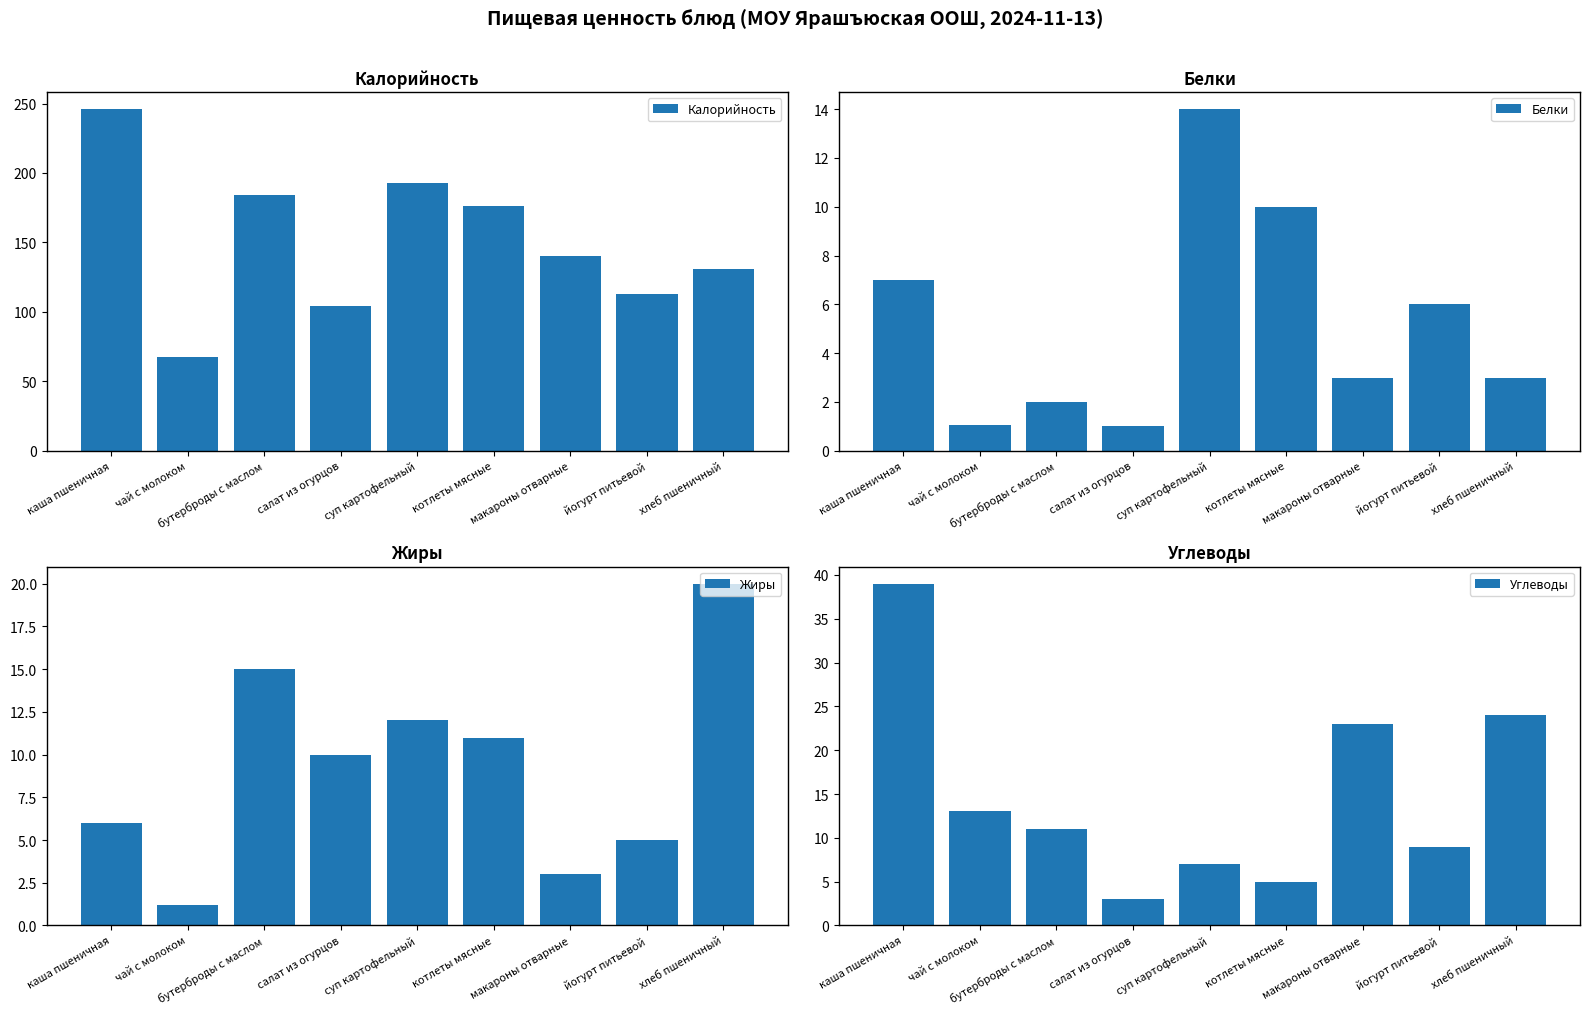

What is the lowest value of the Жиры series?

1.2